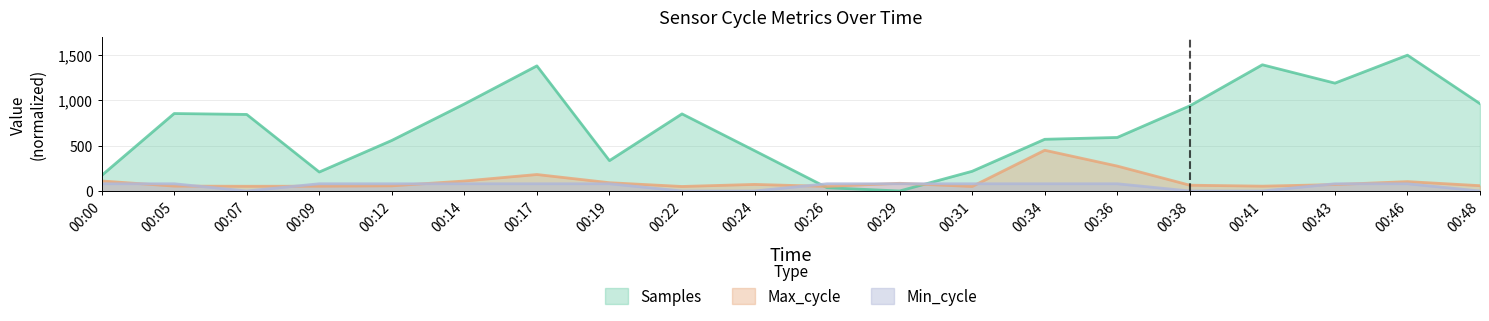

Is the value of Max_cycle at 00:12 greater than the value of Min_cycle at 00:00?

No